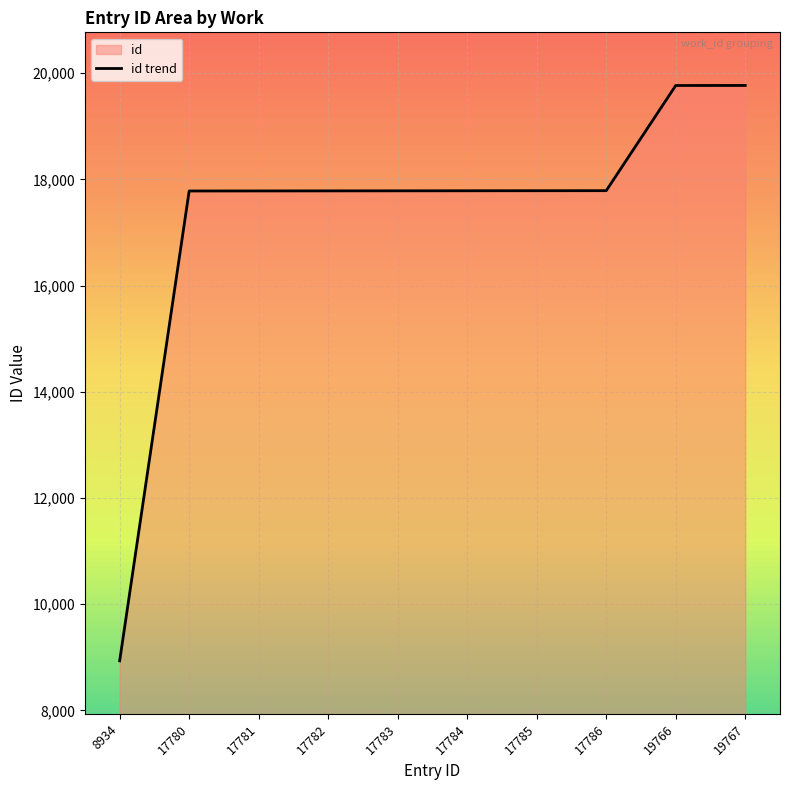

Is it true that the value at 17781 is 12429?

False